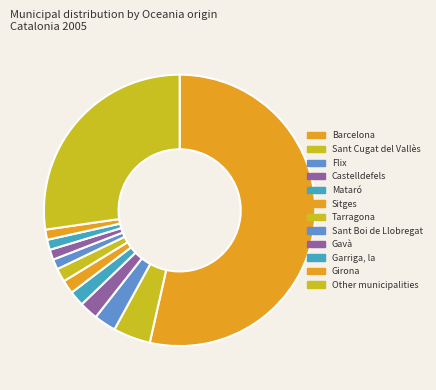

Count the number of slices in the pie.

12